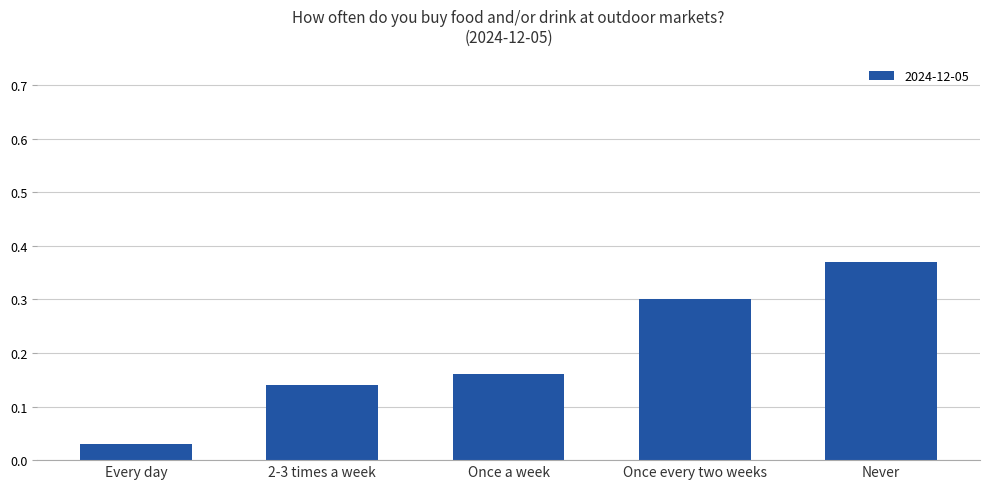

What position from the right is Once a week?

3